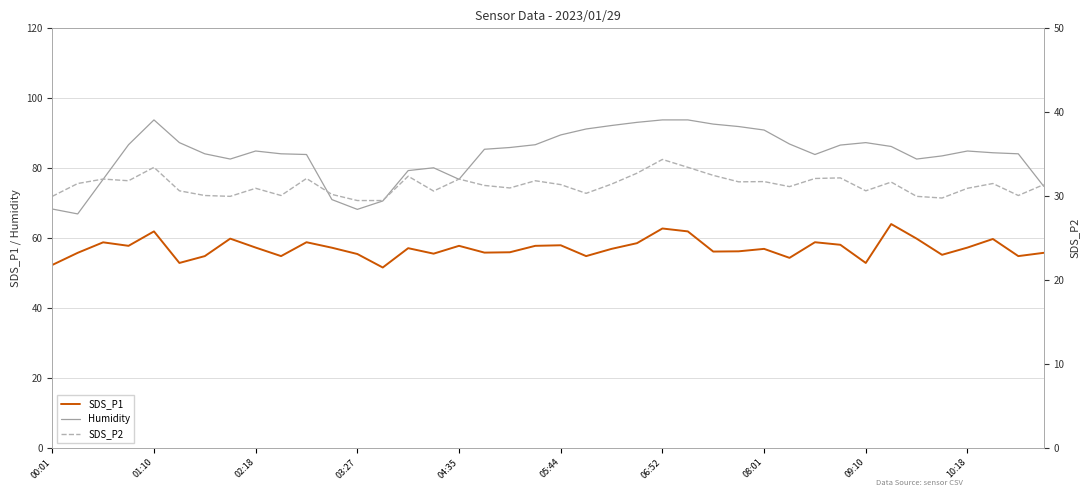

Does the chart display data point markers on the line(s)?

No